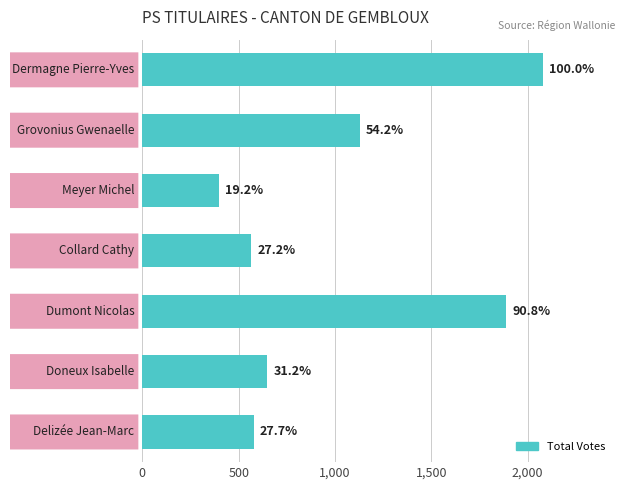

How many bars are there in total?

7